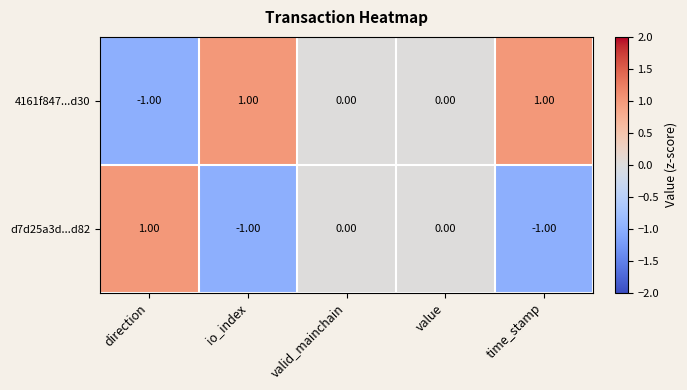

At which label does d7d25a3d...d82 reach its peak?

direction